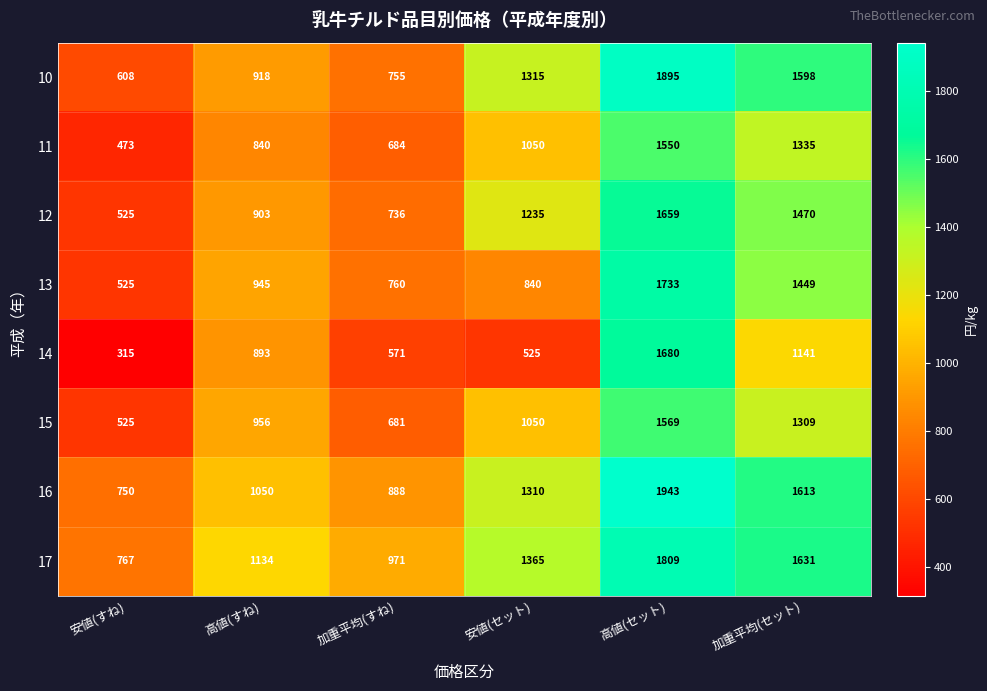

What value does the 14 series have at 高値(セット), to the nearest 10?

1680